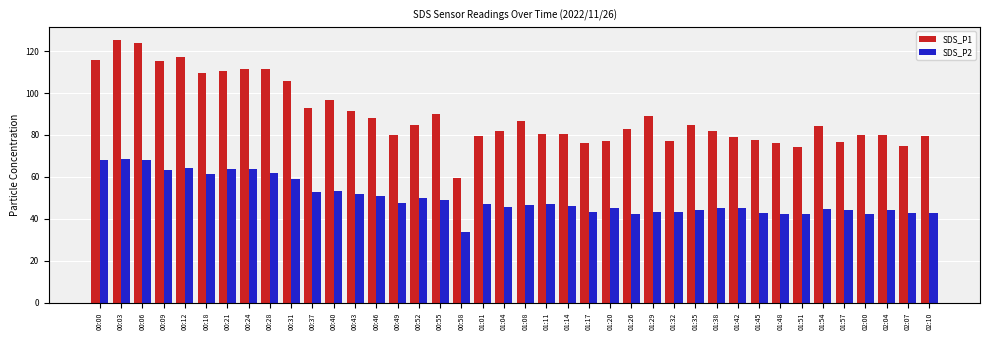

The value of SDS_P2 at 01:14 is 45.9. True or false?

True